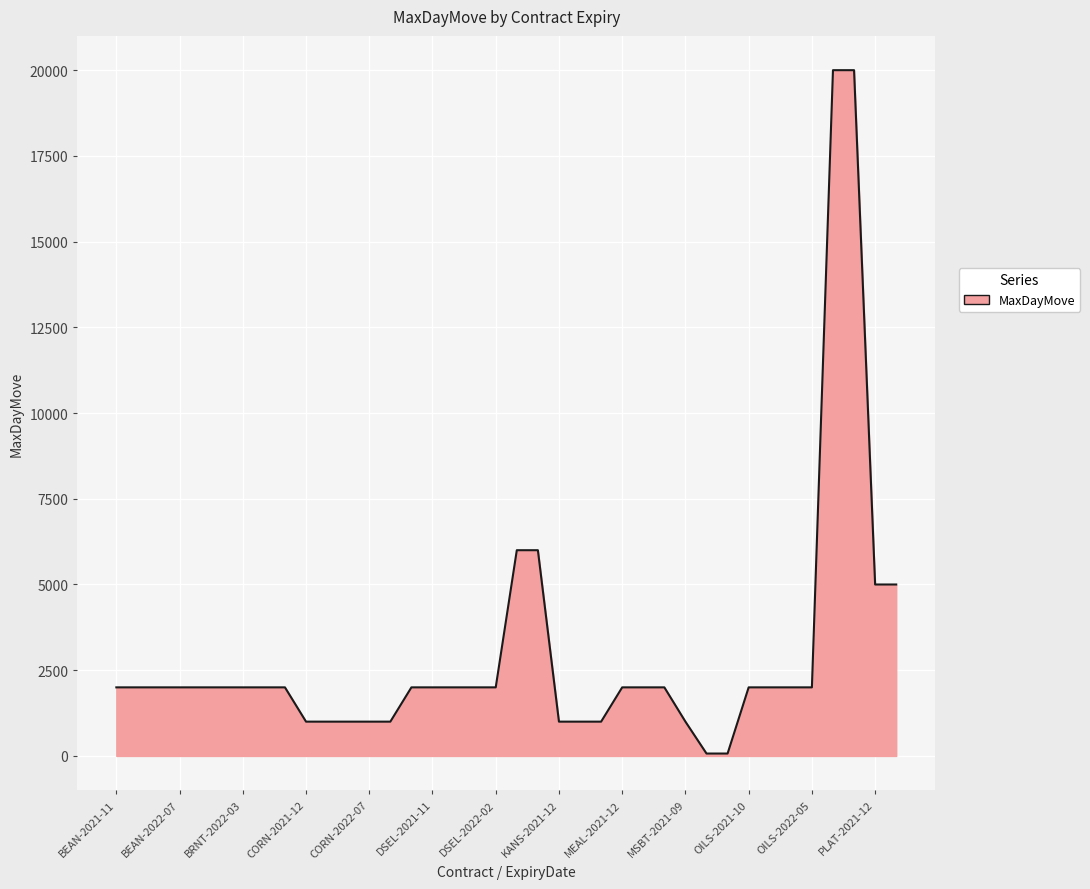

What is the difference between the maximum and minimum values?

19930